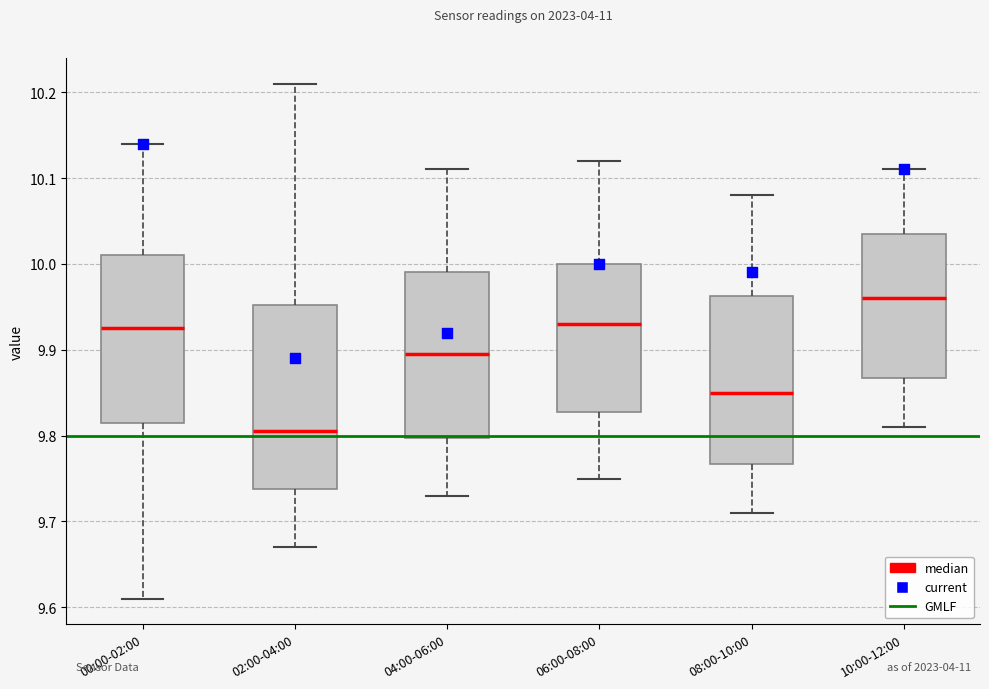

Comparing the boxes themselves (not the whiskers), which one is the tallest?

02:00-04:00